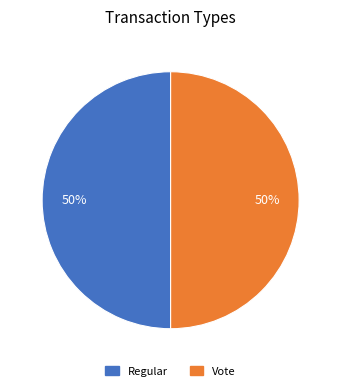

Is it true that Vote is 50% of the pie?

True